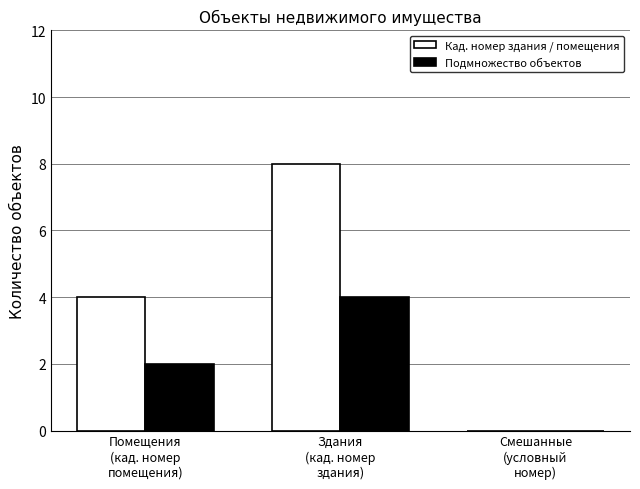

Which series has the largest total across all categories?

Кад. номер здания / помещения